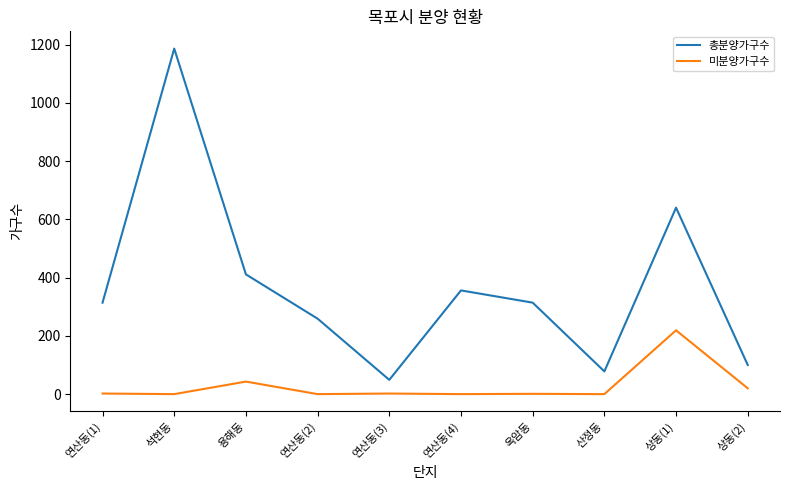

Which series has the widest spread of values?

총분양가구수